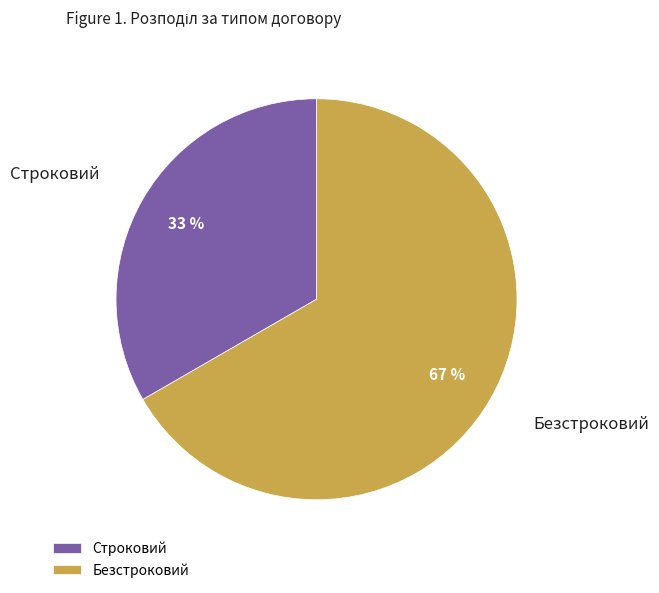

What is the ratio of the value at Строковий to the value at Безстроковий?

0.5